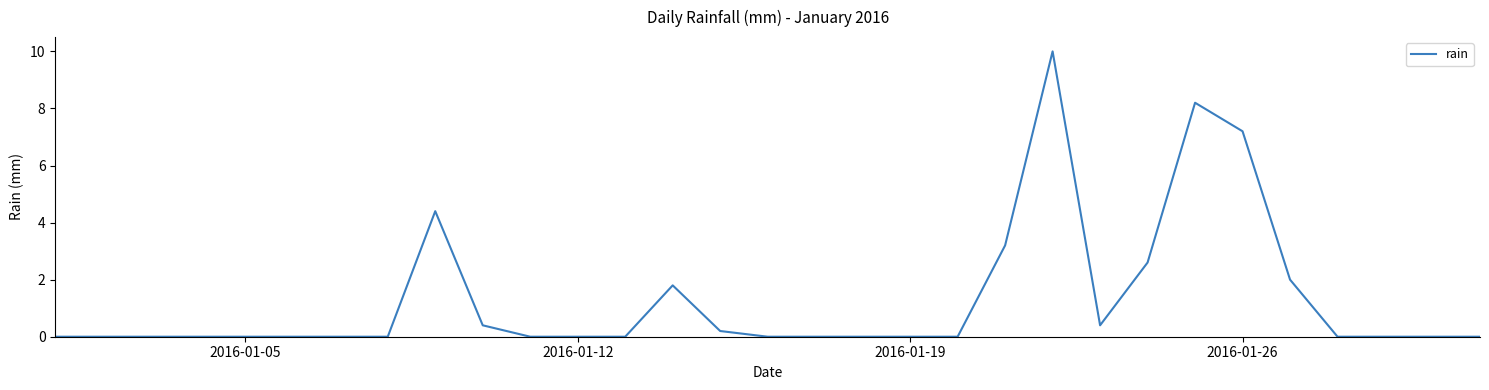

What is the greatest value displayed?

10.0